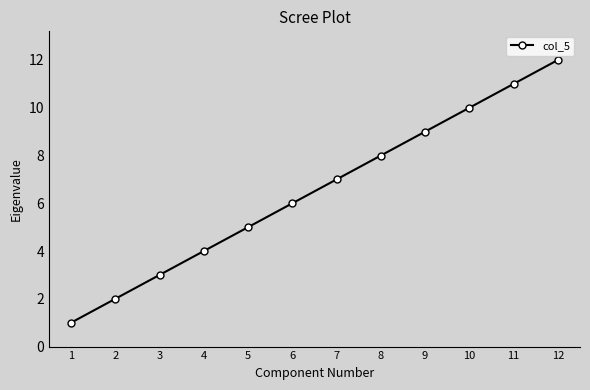

Rank the categories by value from lowest to highest.

1, 2, 3, 4, 5, 6, 7, 8, 9, 10, 11, 12